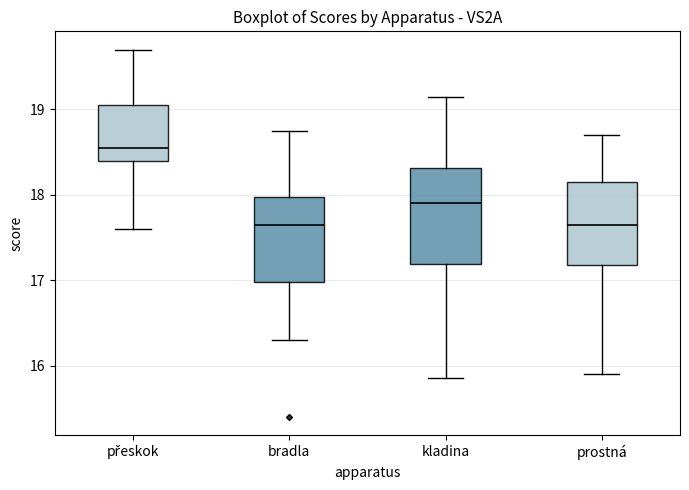

Where is the lower edge of the box for kladina on the y-axis? The values are not printed on the chart, so give them approximately, as read against the axis.

17.2